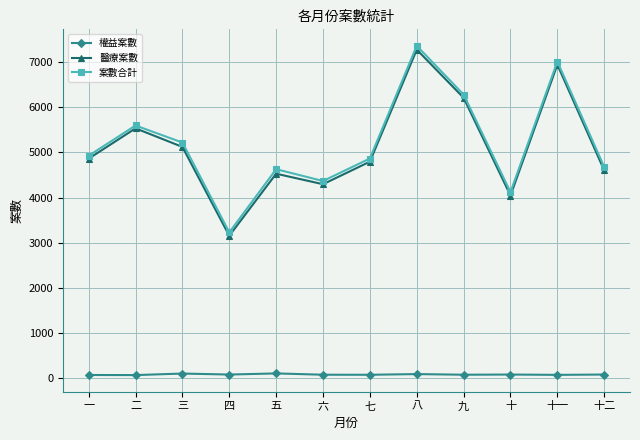

What is the approximate value of 醫療案數 at 十二, to the nearest 100?

4600